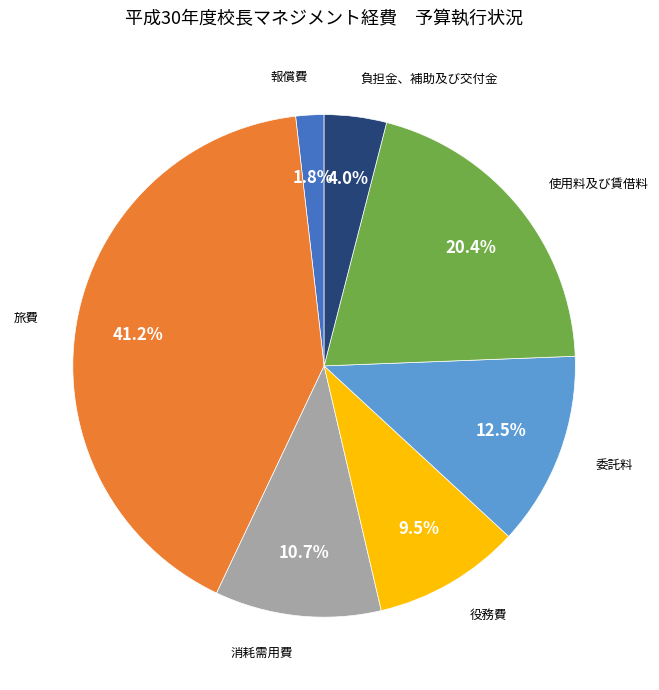

Rank the categories by value from highest to lowest.

旅費, 使用料及び賃借料, 委託料, 消耗需用費, 役務費, 負担金、補助及び交付金, 報償費